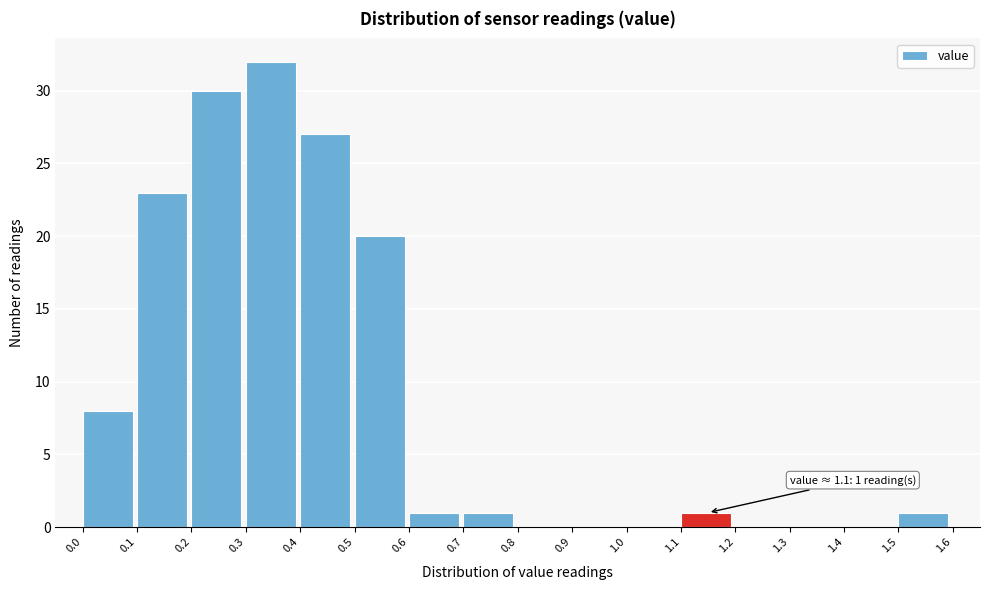

Which range on the x-axis has the tallest bar?

0.3 to 0.4